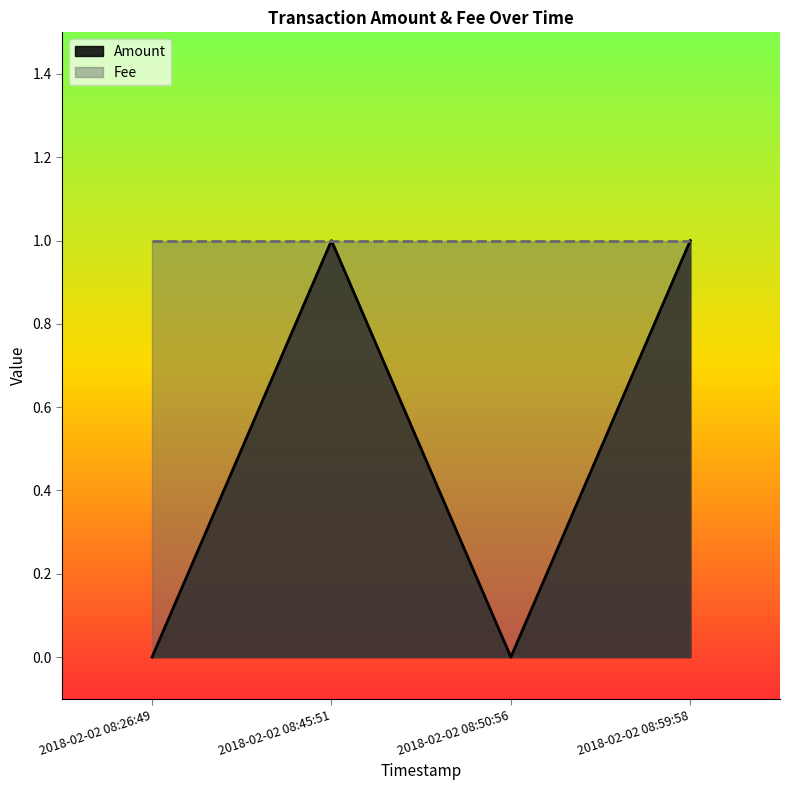

Rank the categories by value from highest to lowest.

2018-02-02 08:45:51, 2018-02-02 08:59:58, 2018-02-02 08:26:49, 2018-02-02 08:50:56